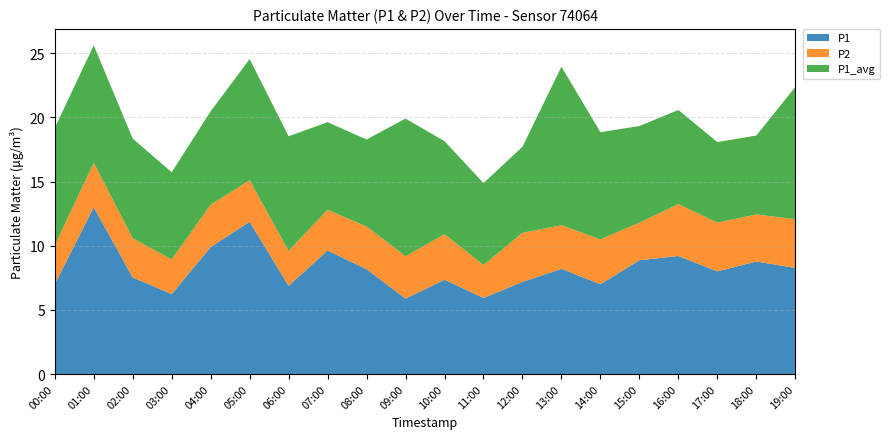

Reading right to left, list all the values displayed in this chart.

P1: 19:00=8.3	18:00=8.8	17:00=8.0	16:00=9.2	15:00=8.9	14:00=7.0	13:00=8.2	12:00=7.2	11:00=5.9	10:00=7.3	09:00=5.9	08:00=8.2	07:00=9.6	06:00=6.9	05:00=11.9	04:00=9.9	03:00=6.2	02:00=7.5	01:00=13.0	00:00=7.0
P2: 19:00=3.8	18:00=3.7	17:00=3.8	16:00=4.0	15:00=2.9	14:00=3.5	13:00=3.4	12:00=3.8	11:00=2.6	10:00=3.5	09:00=3.3	08:00=3.3	07:00=3.2	06:00=2.7	05:00=3.2	04:00=3.3	03:00=2.7	02:00=3.0	01:00=3.5	00:00=3.0
P1_avg: 19:00=10.3	18:00=6.2	17:00=6.3	16:00=7.3	15:00=7.5	14:00=8.3	13:00=12.3	12:00=6.7	11:00=6.4	10:00=7.2	09:00=10.7	08:00=6.8	07:00=6.8	06:00=8.9	05:00=9.4	04:00=7.3	03:00=6.8	02:00=7.8	01:00=9.2	00:00=9.2